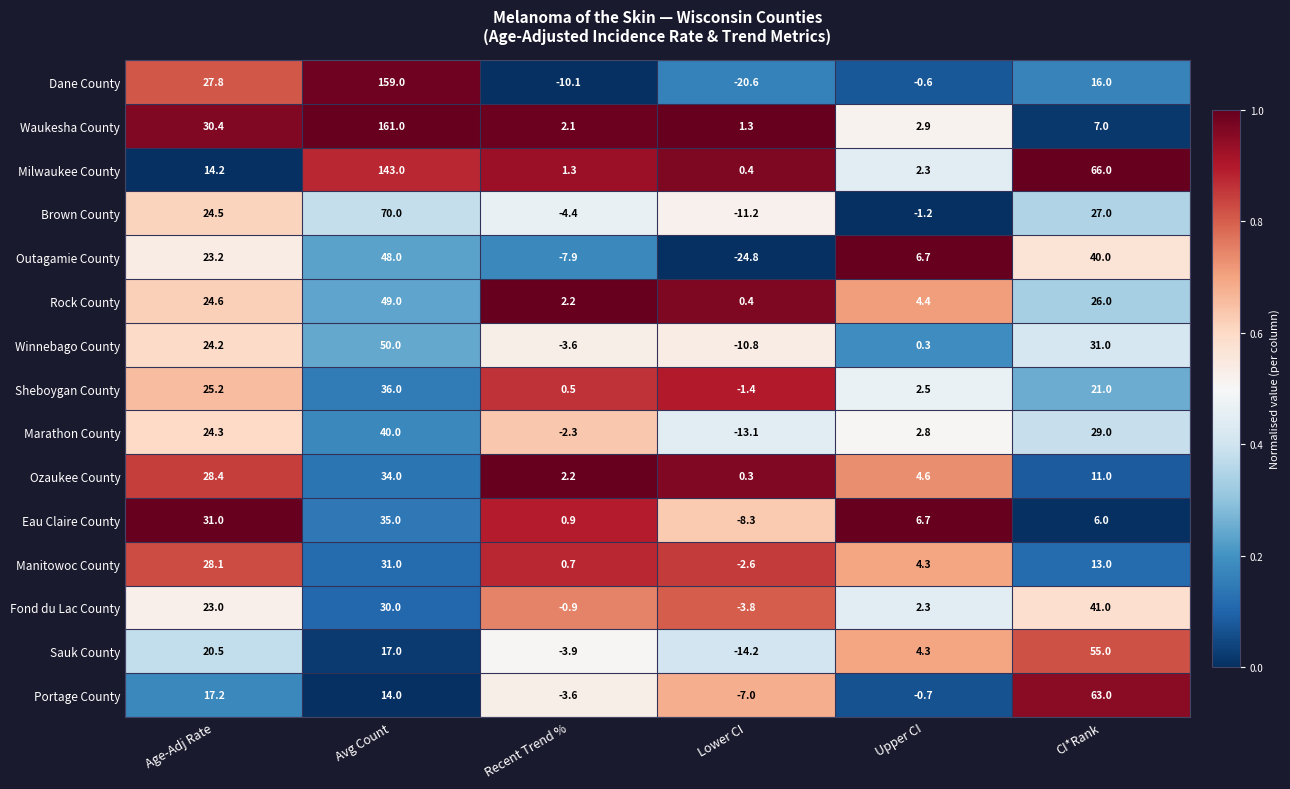

List the labels in order of Sauk County value, smallest first.

Lower CI, Recent Trend %, Upper CI, Avg Count, Age-Adj Rate, CI*Rank